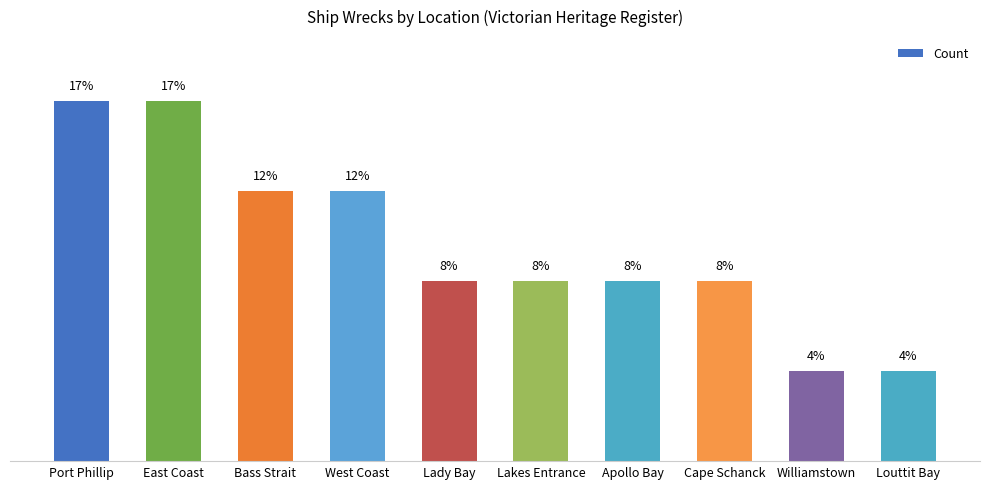

How many values are below 8?

2